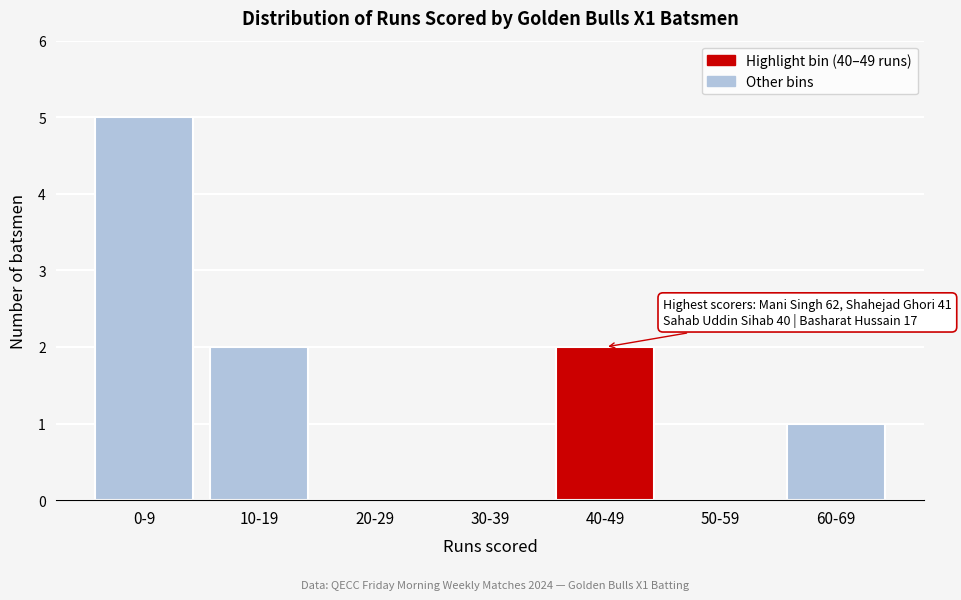

Reading left to right, list all the values displayed in this chart.

0-9=5	10-19=2	20-29=0	30-39=0	40-49=2	50-59=0	60-69=1